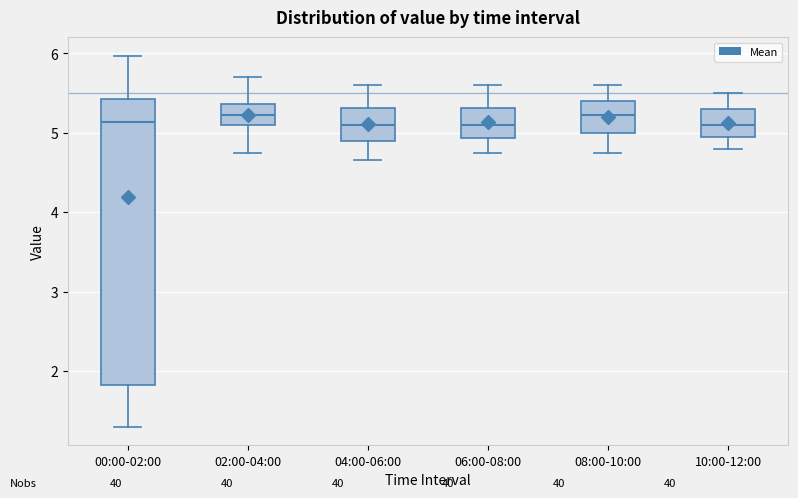

Which box is the tallest, from its lower edge to its upper edge?

00:00-02:00